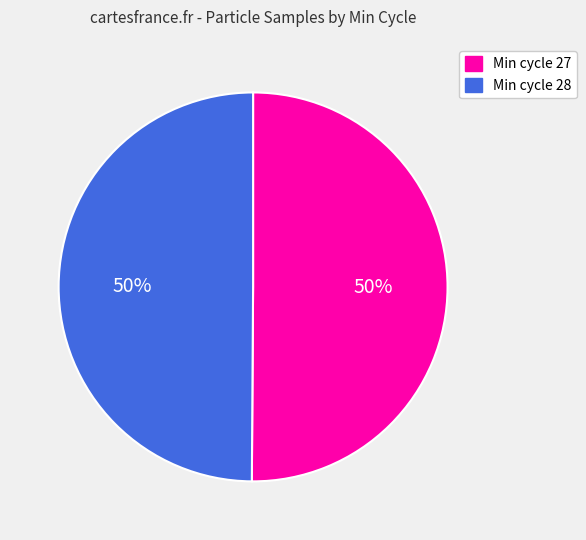

To the nearest percent, what is the average slice percentage?

50%